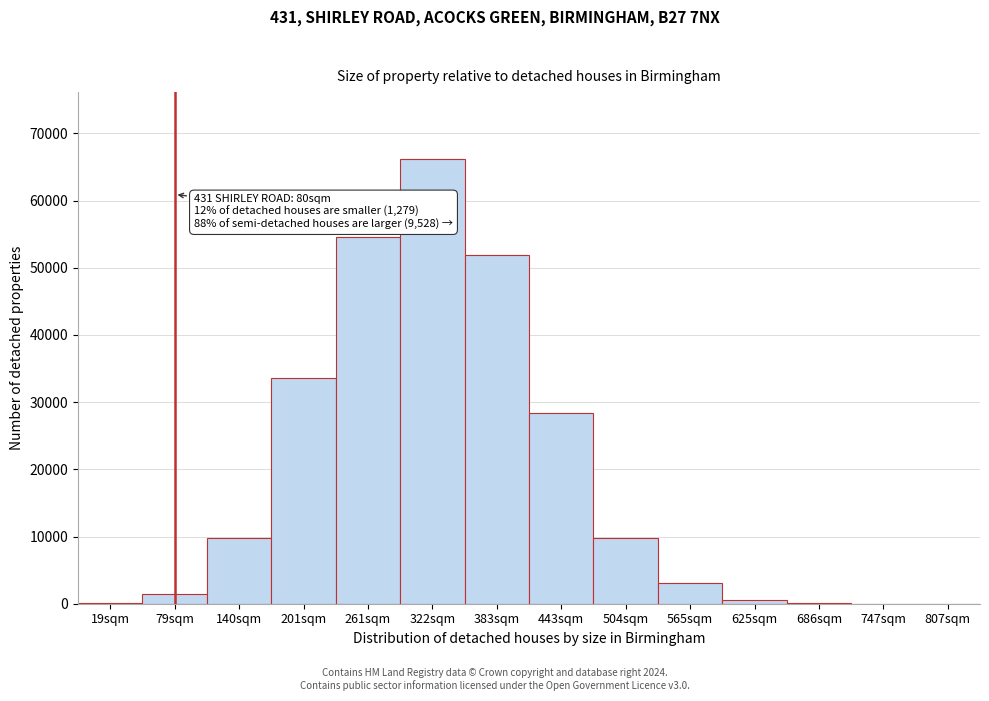

What is the maximum value shown in the chart?

66203